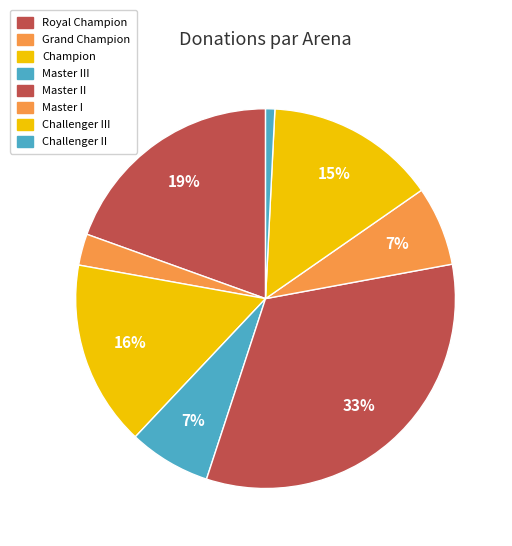

Rank the categories by value from lowest to highest.

Challenger II, Grand Champion, Master I, Master III, Challenger III, Champion, Royal Champion, Master II